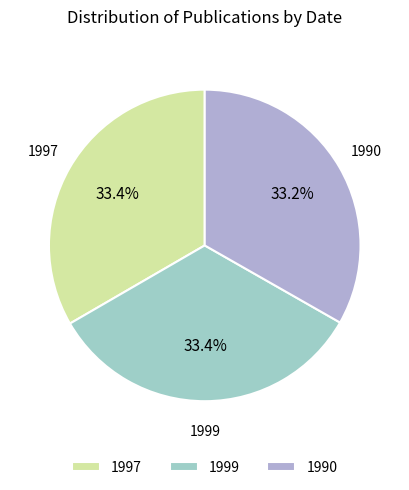

Approximately how many times larger is the value at 1999 compared to 1997?

1.0